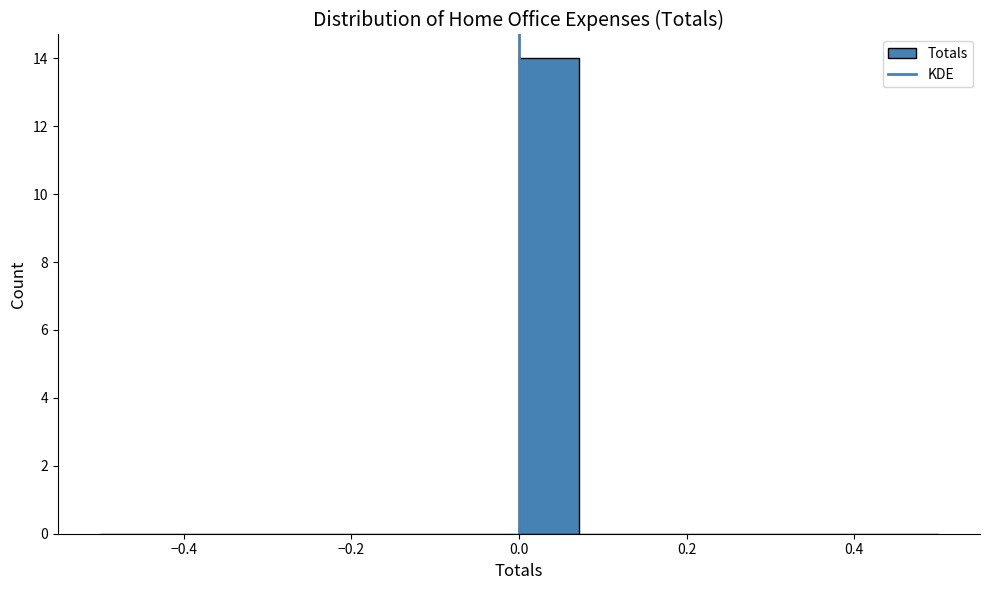

Around what value on the x-axis is the tallest bar? Give the approximate position of its centre, as read against the axis.

0.04